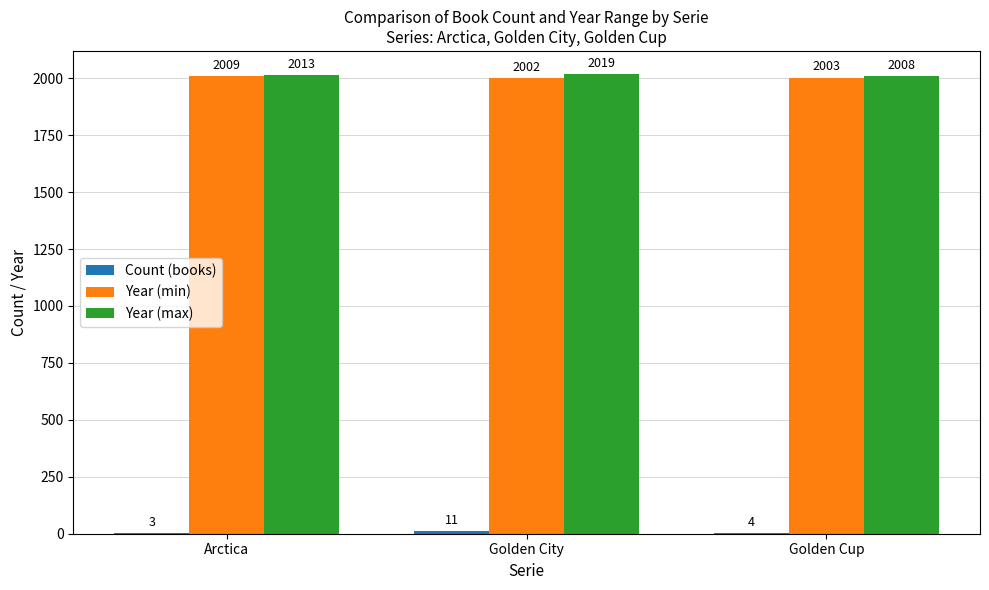

At which label is Year (max) closest to 2013?

Arctica